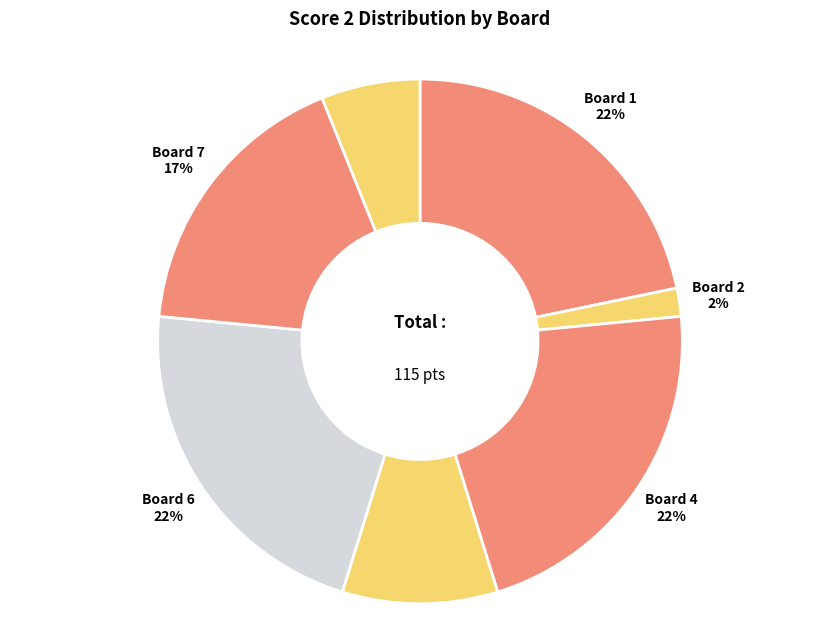

Is there a majority slice in this chart?

No